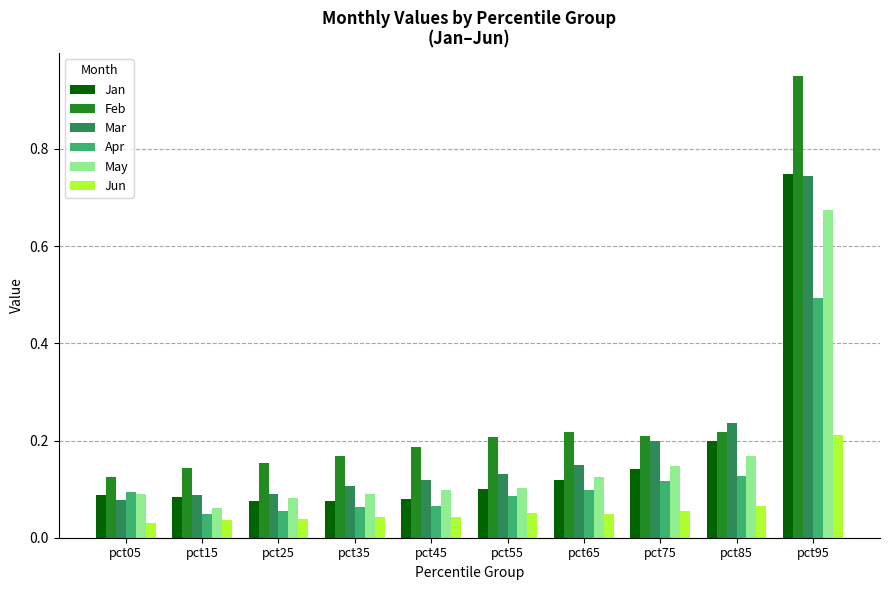

Which label corresponds to the largest value in the chart?

pct95